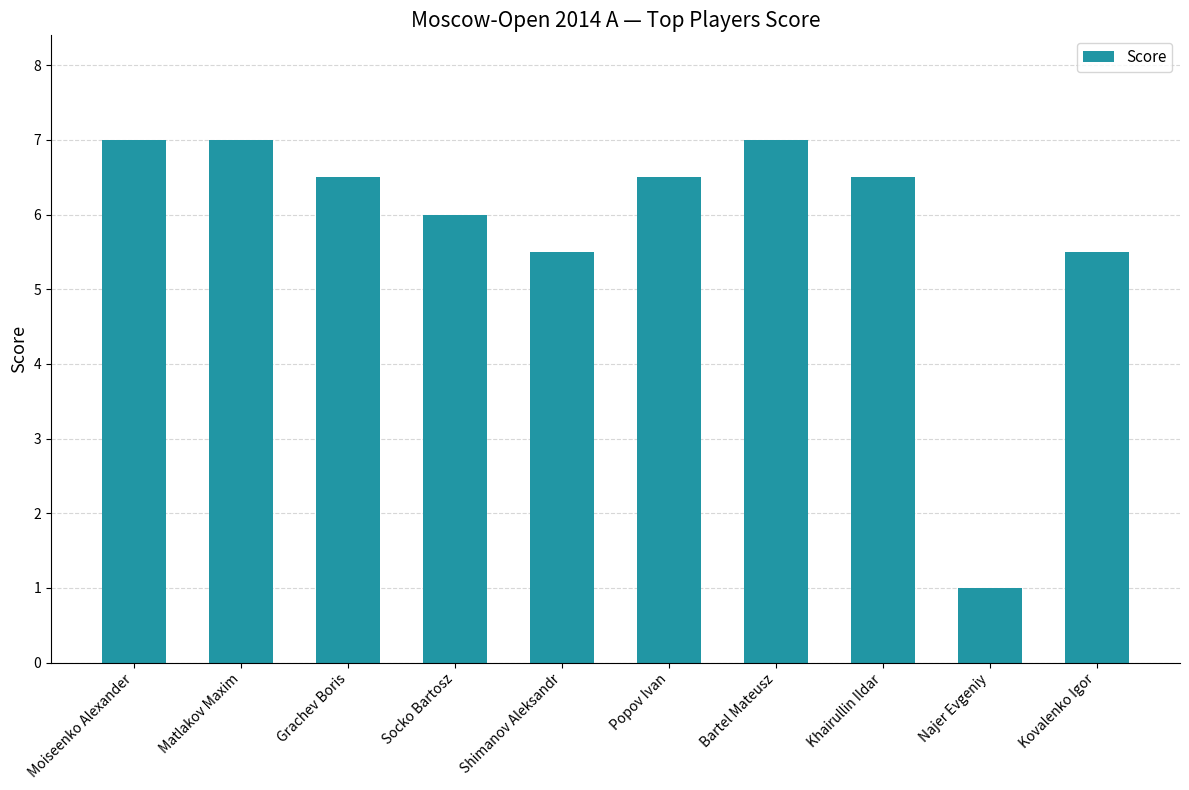

Reading right to left, what are all the values shown in this chart?

Kovalenko Igor=5.5	Najer Evgeniy=1.0	Khairullin Ildar=6.5	Bartel Mateusz=7.0	Popov Ivan=6.5	Shimanov Aleksandr=5.5	Socko Bartosz=6.0	Grachev Boris=6.5	Matlakov Maxim=7.0	Moiseenko Alexander=7.0